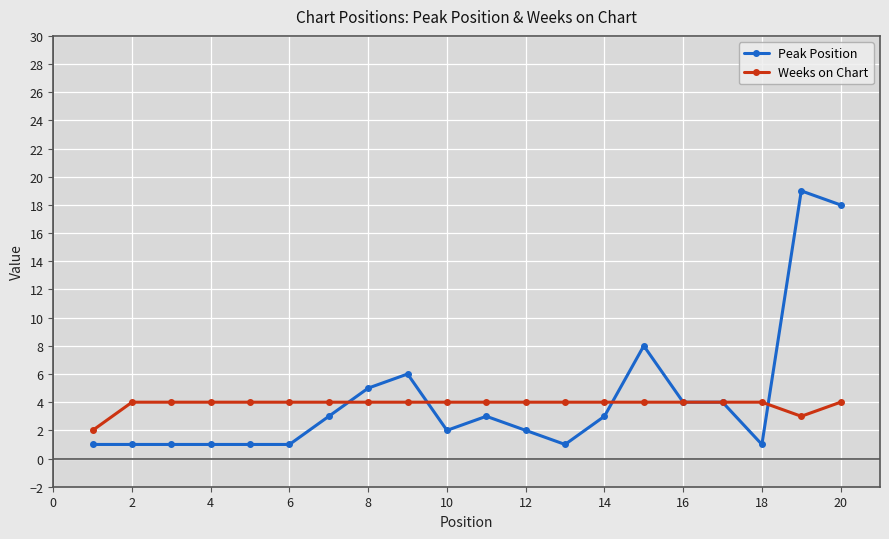

How many data points does each series have?

20